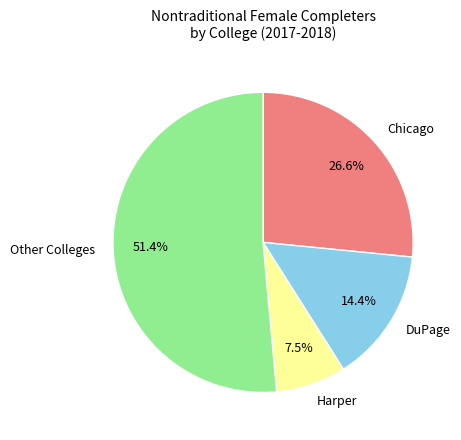

Rank the categories by value from lowest to highest.

Harper, DuPage, Chicago, Other Colleges